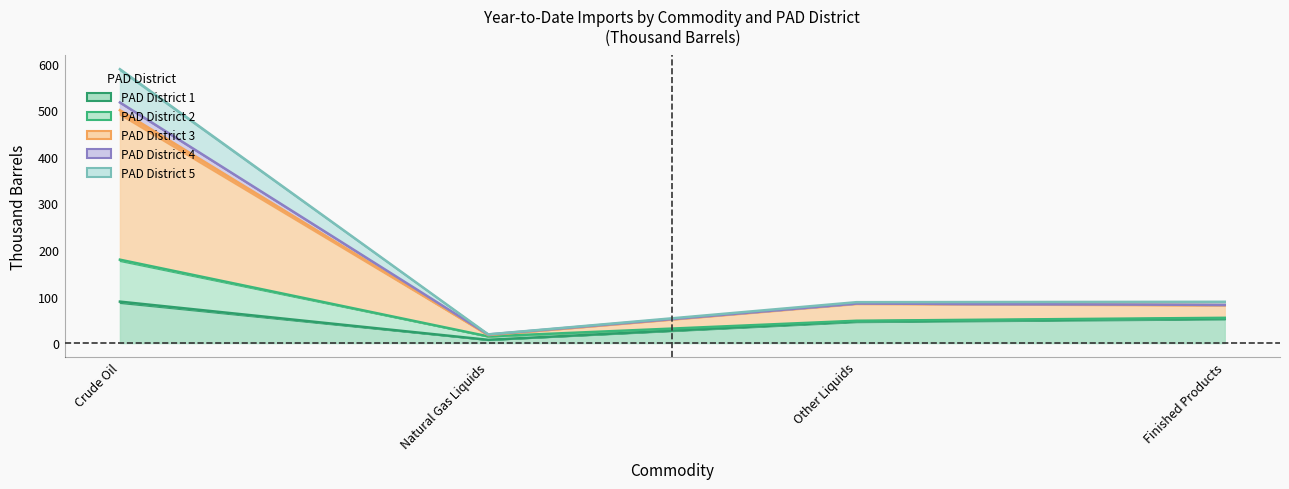

Rank the categories by PAD District 3 value from highest to lowest.

Crude Oil, Other Liquids, Finished Products, Natural Gas Liquids